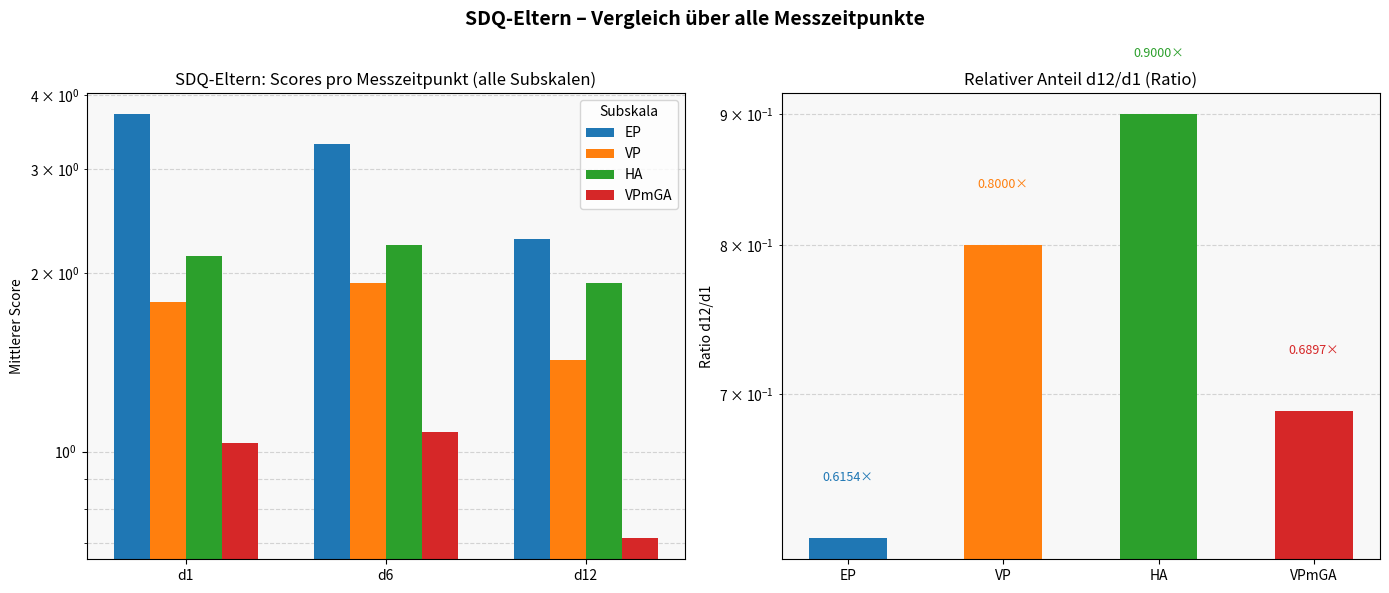

What is the difference between the HA values at d12 and d1?

0.2